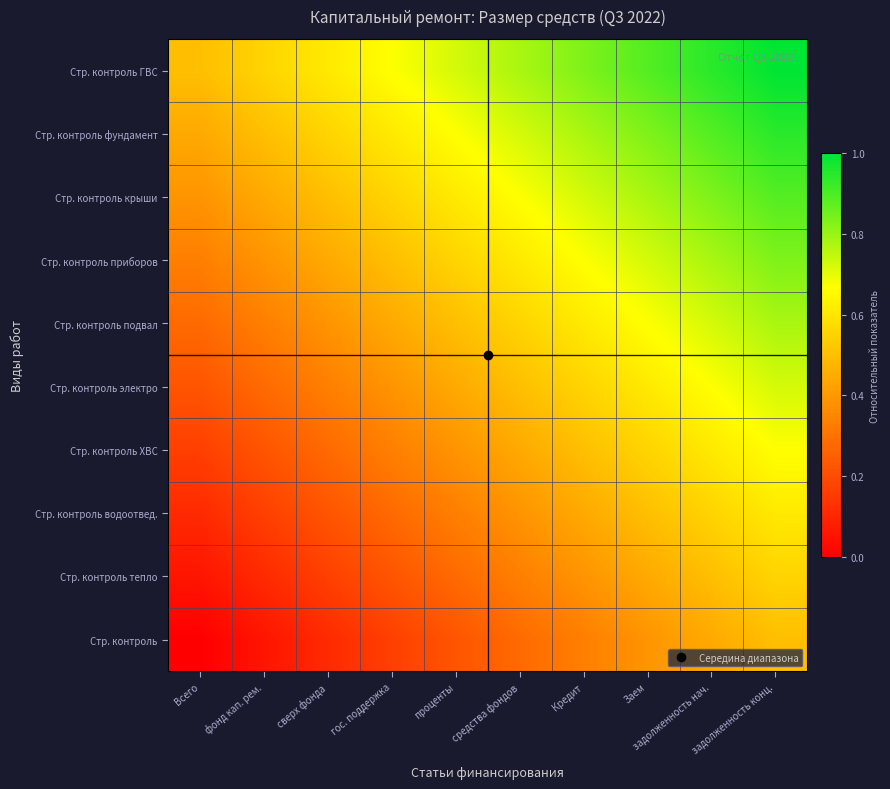

Reading left to right, list all the values displayed in this chart.

Стр. контроль: Всего=0.0	фонд кап. рем.=0.1	сверх фонда=0.1	гос. поддержка=0.2	проценты=0.2	средства фондов=0.3	Кредит=0.3	Заем=0.4	задолженность нач.=0.4	задолженность конц.=0.5
Стр. контроль тепло: Всего=0.1	фонд кап. рем.=0.1	сверх фонда=0.2	гос. поддержка=0.2	проценты=0.3	средства фондов=0.3	Кредит=0.4	Заем=0.4	задолженность нач.=0.5	задолженность конц.=0.6
Стр. контроль водоотвед.: Всего=0.1	фонд кап. рем.=0.2	сверх фонда=0.2	гос. поддержка=0.3	проценты=0.3	средства фондов=0.4	Кредит=0.4	Заем=0.5	задолженность нач.=0.6	задолженность конц.=0.6
Стр. контроль ХВС: Всего=0.2	фонд кап. рем.=0.2	сверх фонда=0.3	гос. поддержка=0.3	проценты=0.4	средства фондов=0.4	Кредит=0.5	Заем=0.6	задолженность нач.=0.6	задолженность конц.=0.7
Стр. контроль электро: Всего=0.2	фонд кап. рем.=0.3	сверх фонда=0.3	гос. поддержка=0.4	проценты=0.4	средства фондов=0.5	Кредит=0.6	Заем=0.6	задолженность нач.=0.7	задолженность конц.=0.7
Стр. контроль подвал: Всего=0.3	фонд кап. рем.=0.3	сверх фонда=0.4	гос. поддержка=0.4	проценты=0.5	средства фондов=0.6	Кредит=0.6	Заем=0.7	задолженность нач.=0.7	задолженность конц.=0.8
Стр. контроль приборов: Всего=0.3	фонд кап. рем.=0.4	сверх фонда=0.4	гос. поддержка=0.5	проценты=0.6	средства фондов=0.6	Кредит=0.7	Заем=0.7	задолженность нач.=0.8	задолженность конц.=0.8
Стр. контроль крыши: Всего=0.4	фонд кап. рем.=0.4	сверх фонда=0.5	гос. поддержка=0.6	проценты=0.6	средства фондов=0.7	Кредит=0.7	Заем=0.8	задолженность нач.=0.8	задолженность конц.=0.9
Стр. контроль фундамент: Всего=0.4	фонд кап. рем.=0.5	сверх фонда=0.6	гос. поддержка=0.6	проценты=0.7	средства фондов=0.7	Кредит=0.8	Заем=0.8	задолженность нач.=0.9	задолженность конц.=0.9
Стр. контроль ГВС: Всего=0.5	фонд кап. рем.=0.6	сверх фонда=0.6	гос. поддержка=0.7	проценты=0.7	средства фондов=0.8	Кредит=0.8	Заем=0.9	задолженность нач.=0.9	задолженность конц.=1.0